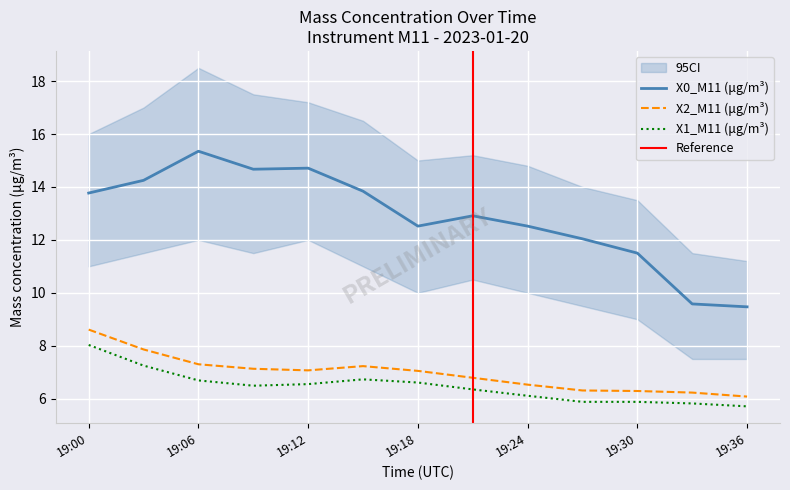

True or false: X2_M11 (μg/m³) has more than 0 interior local peaks.

True